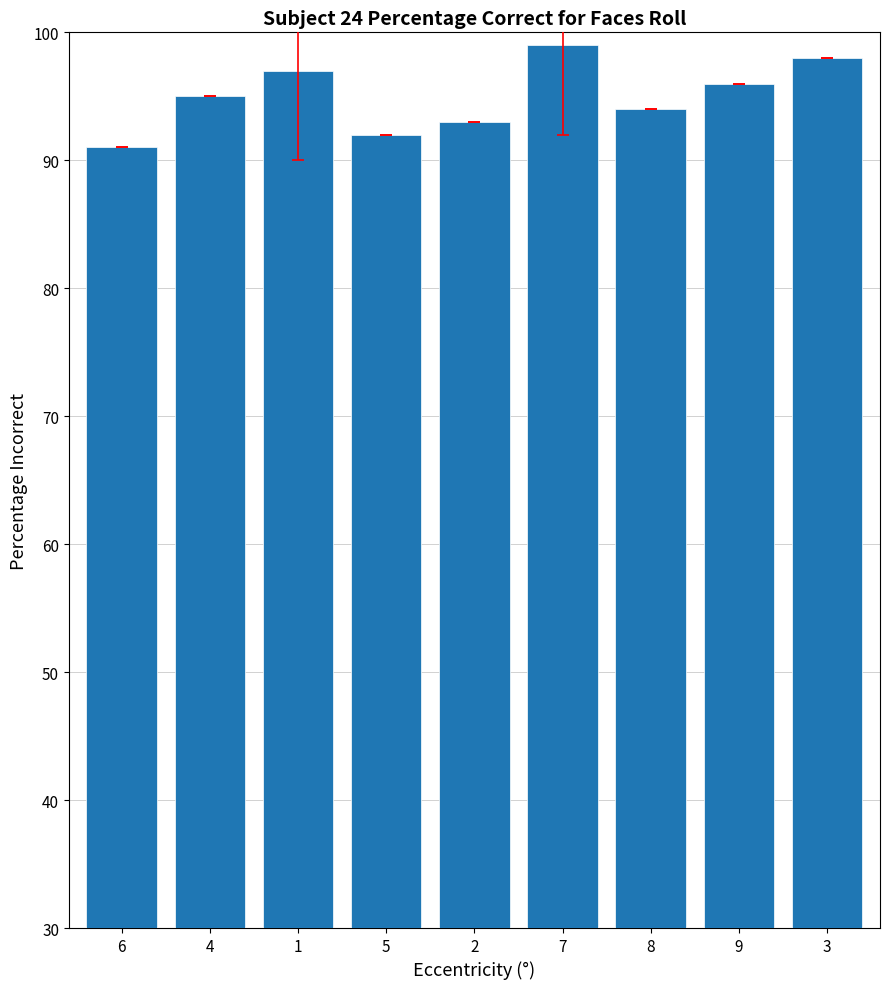

What is the sum of the values at 8 and 3?

192